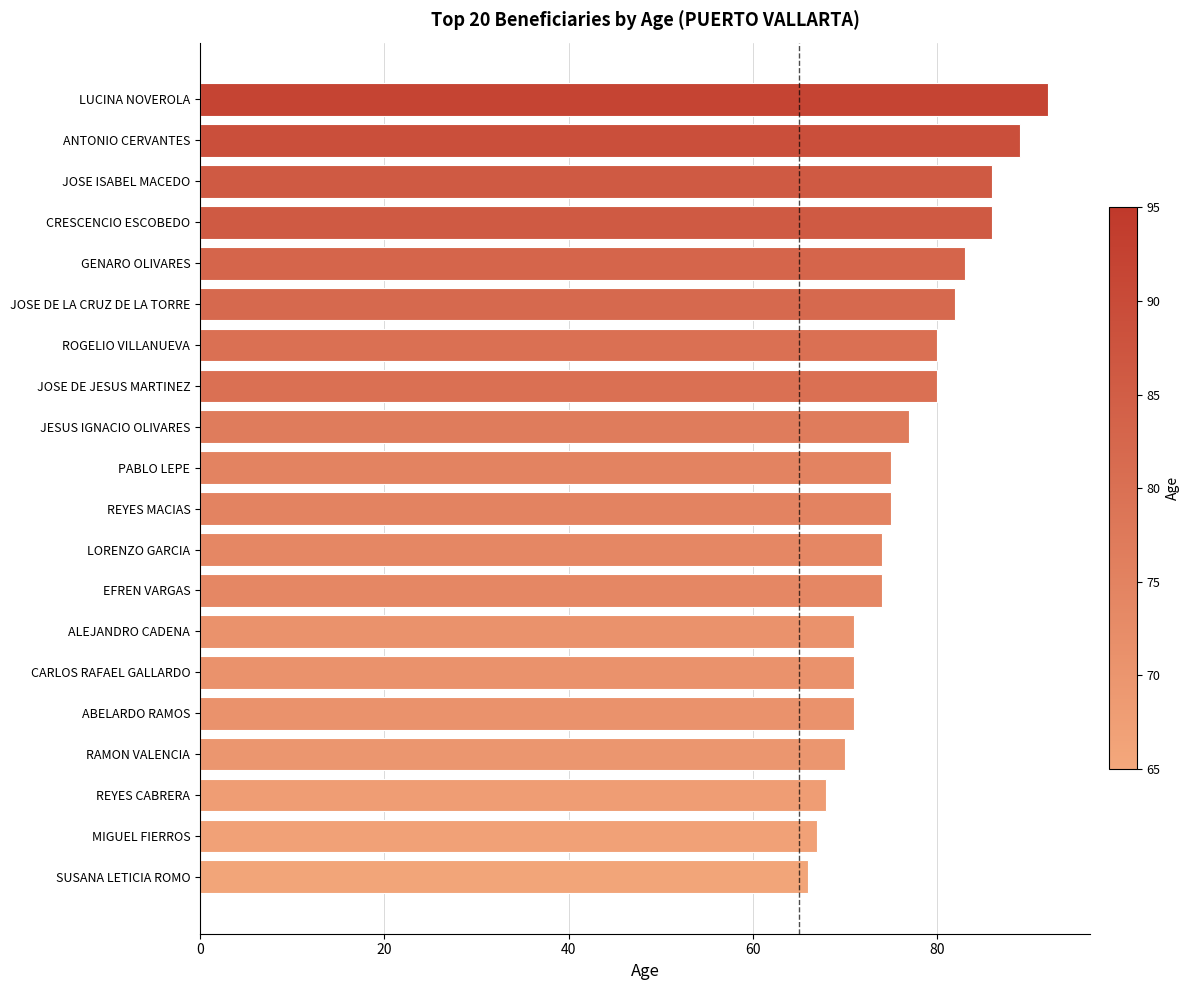

What value does the data have at SUSANA LETICIA ROMO?

66